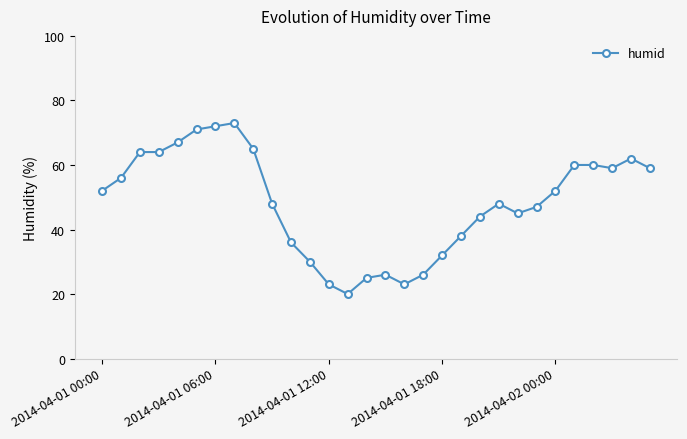

Reading left to right, extract all data points from this chart.

52	56	64	64	67	71	72	73	65	48	36	30	23	20	25	26	23	26	32	38	44	48	45	47	52	60	60	59	62	59